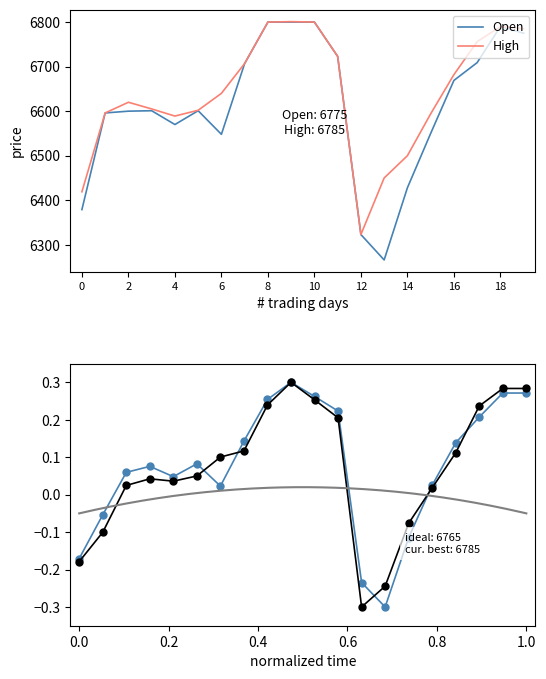

True or false: Open has a value of 6323 at 12.

True